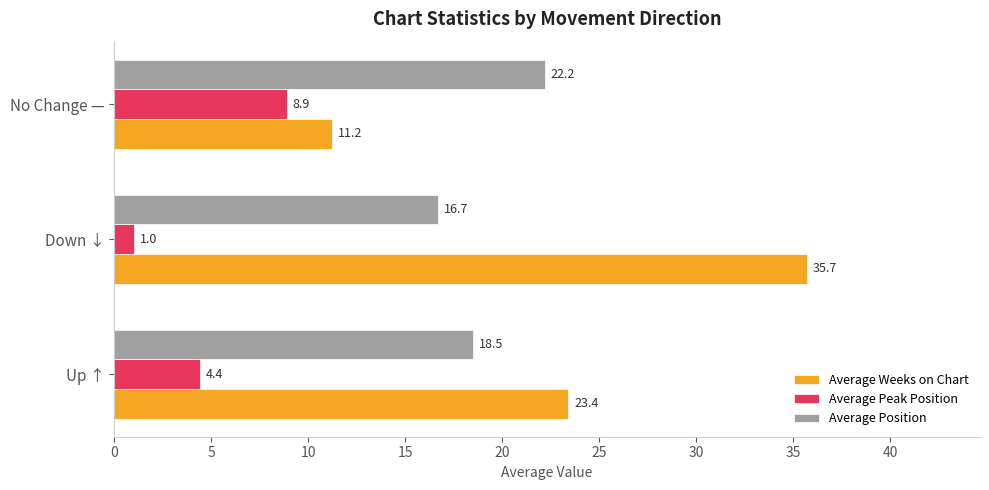

How many series are shown in this chart?

3